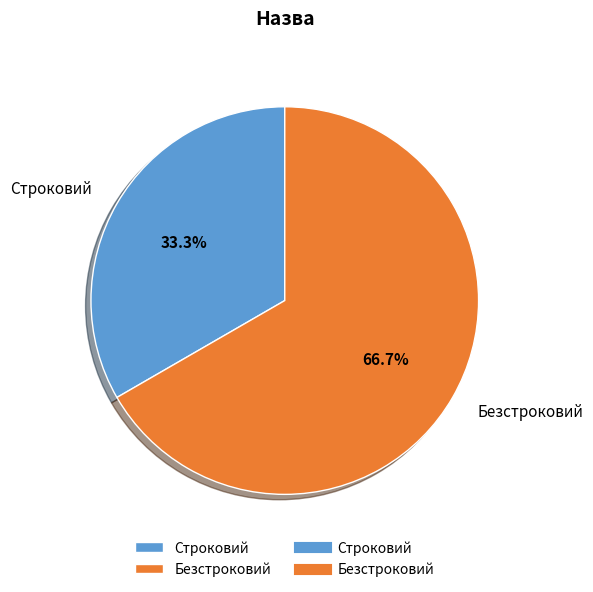

Is it true that Безстроковий is 76% of the pie?

False